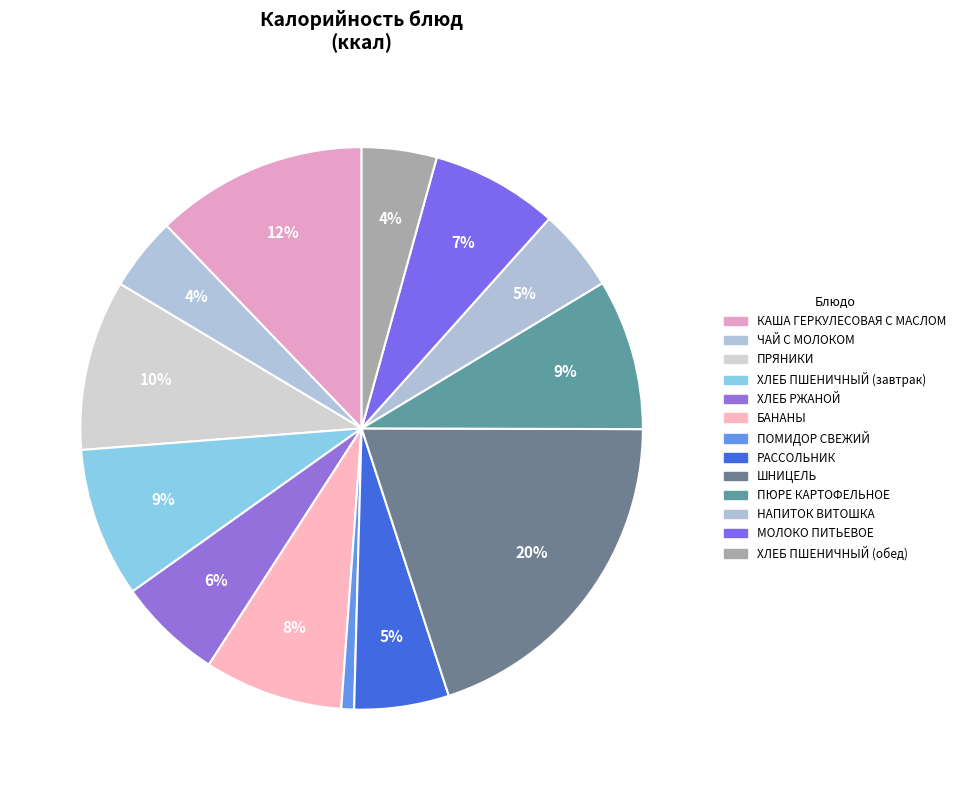

How many segments does this pie chart have?

13